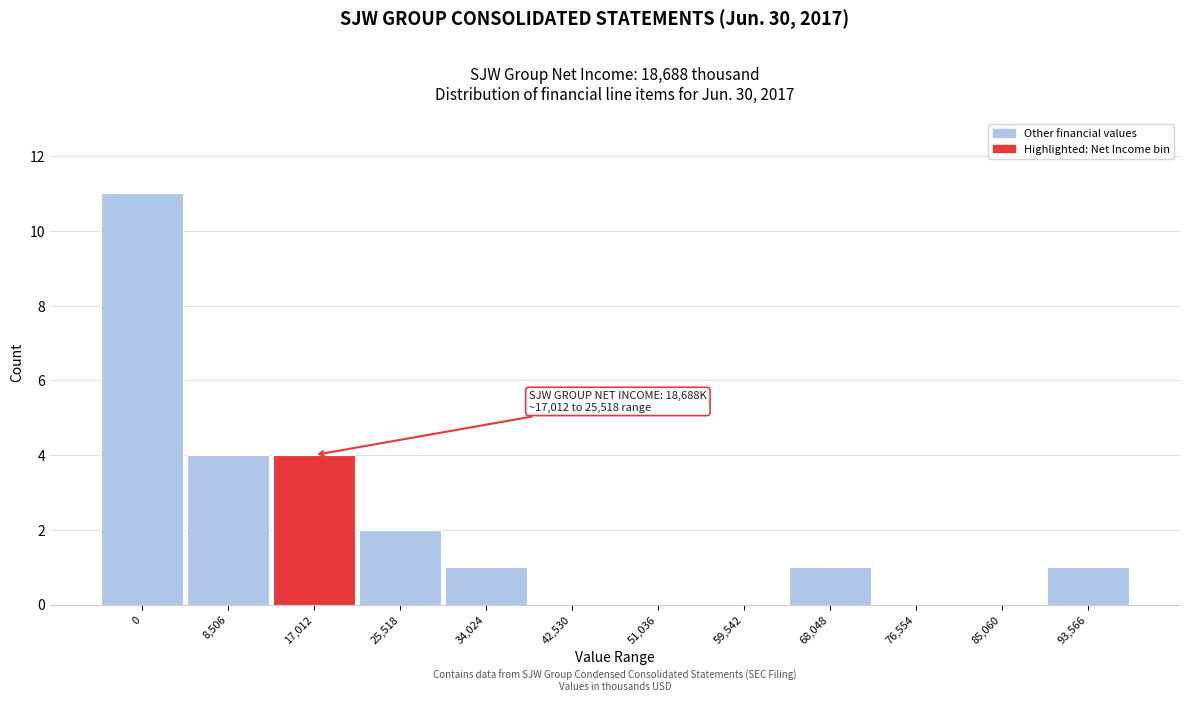

Reading left to right, what are all the values shown in this chart?

0=11	8,506=4	17,012=4	25,518=2	34,024=1	42,530=0	51,036=0	59,542=0	68,048=1	76,554=0	85,060=0	93,566=1